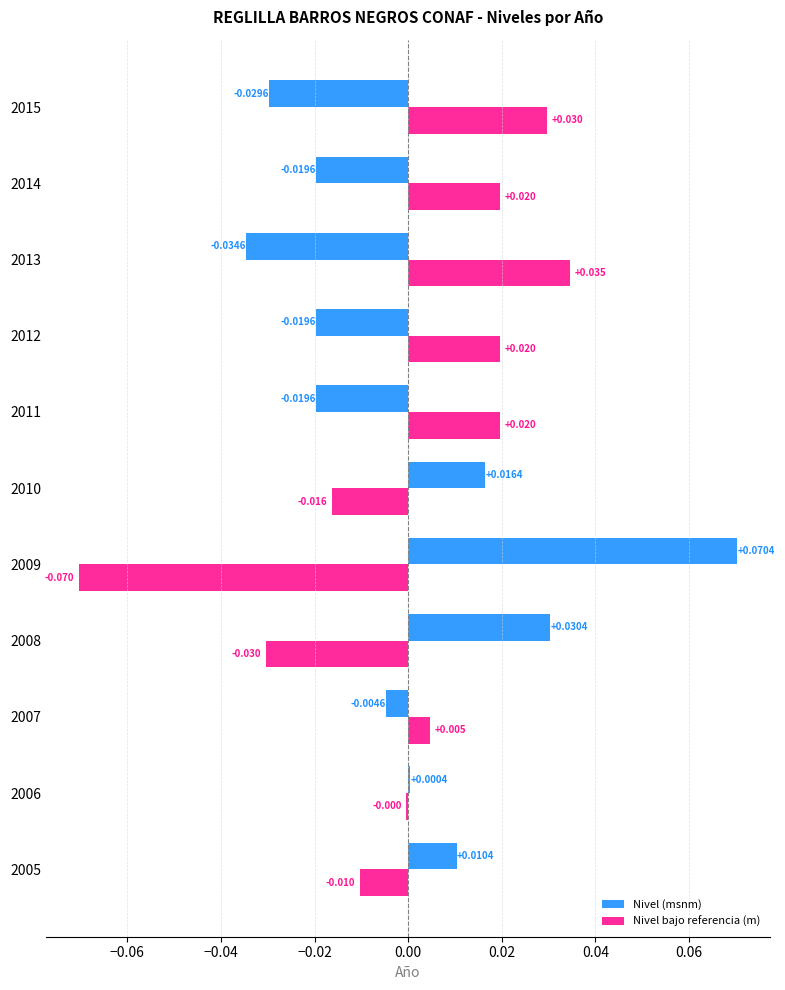

Is the value of Nivel (msnm) at 2012 greater than the value of Nivel bajo referencia (m) at 2007?

No